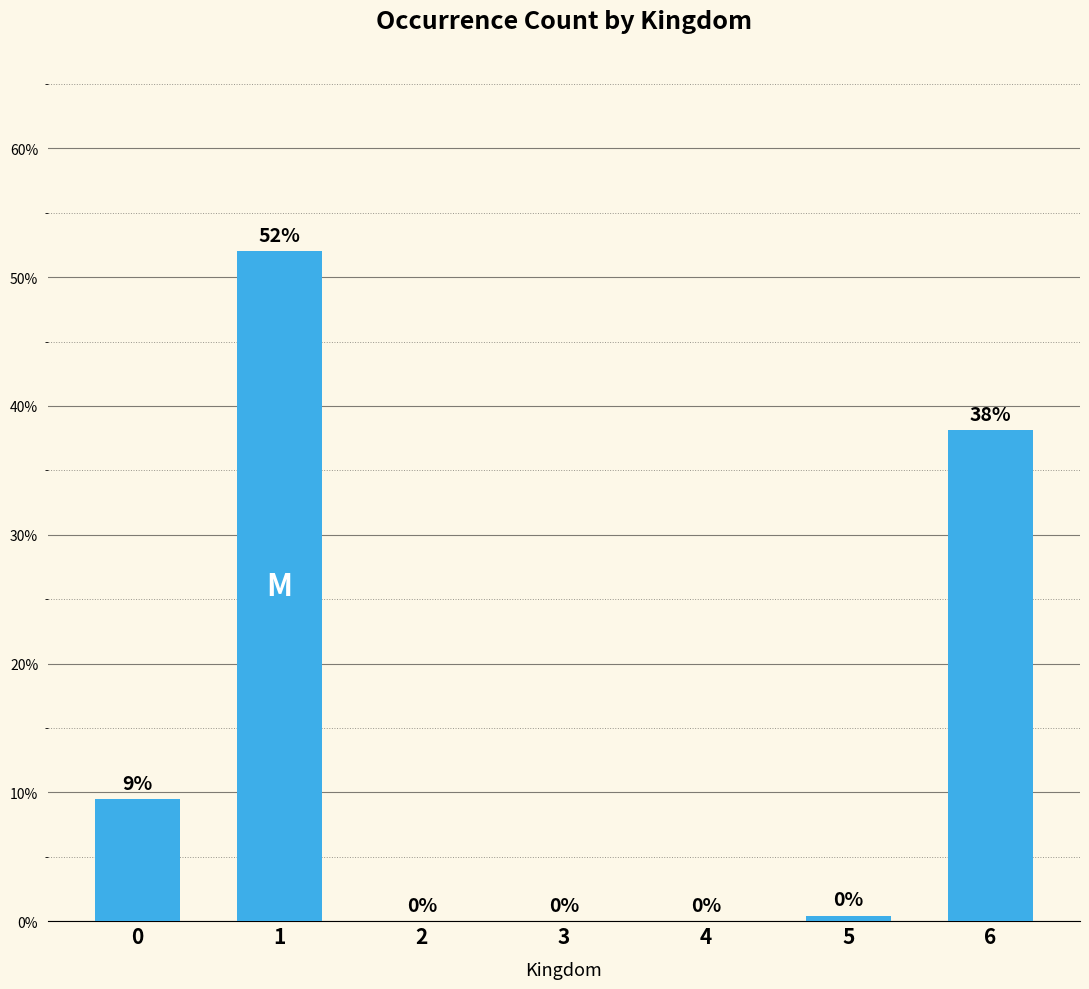

What is the average value?

14.3